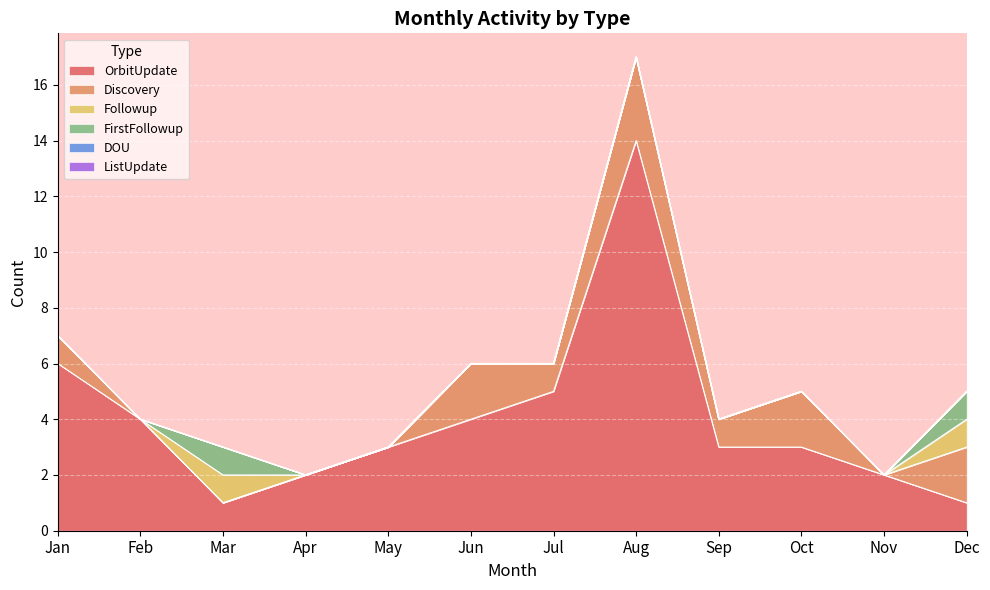

What is the greatest value displayed?

14